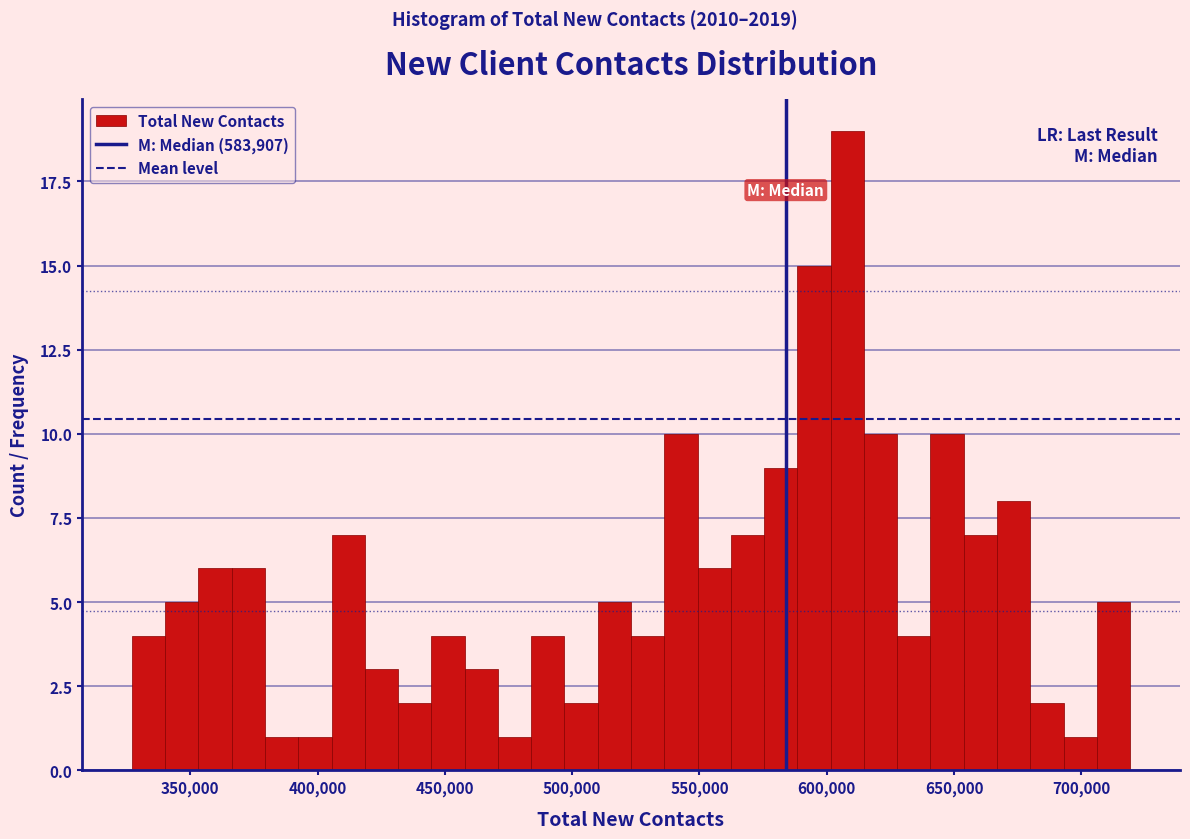

Read against the x-axis, roughly where is the centre of the tallest bar?

610000